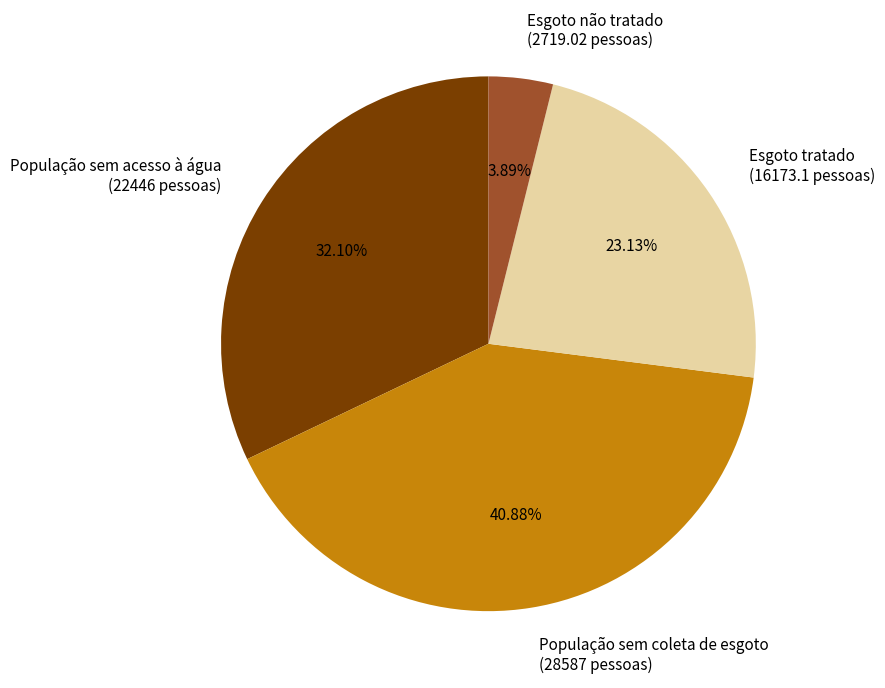

What is the ratio of the value at População sem acesso à água to the value at Esgoto tratado?

1.4